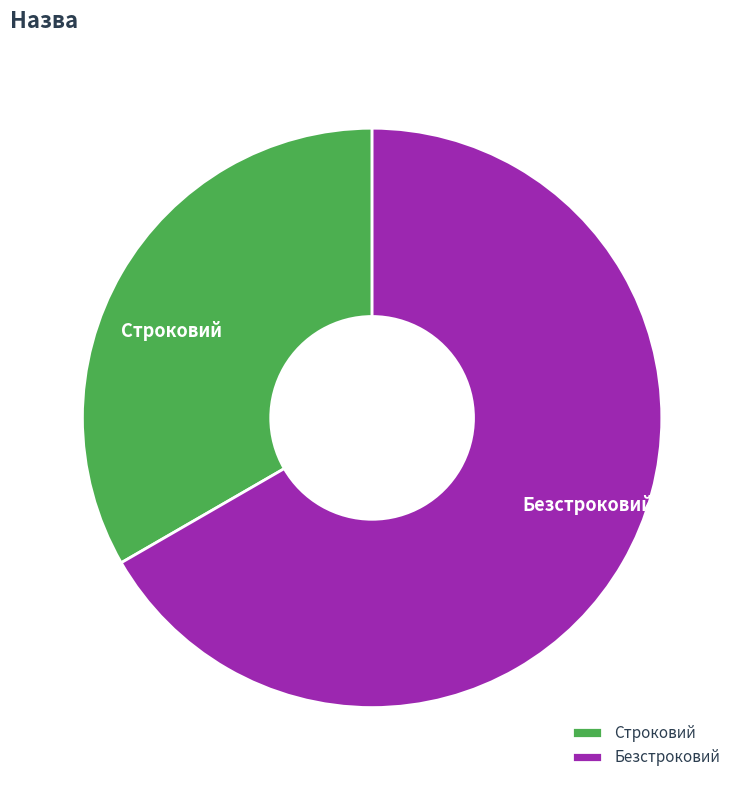

Combined, do Строковий and Безстроковий account for over 50%?

Yes